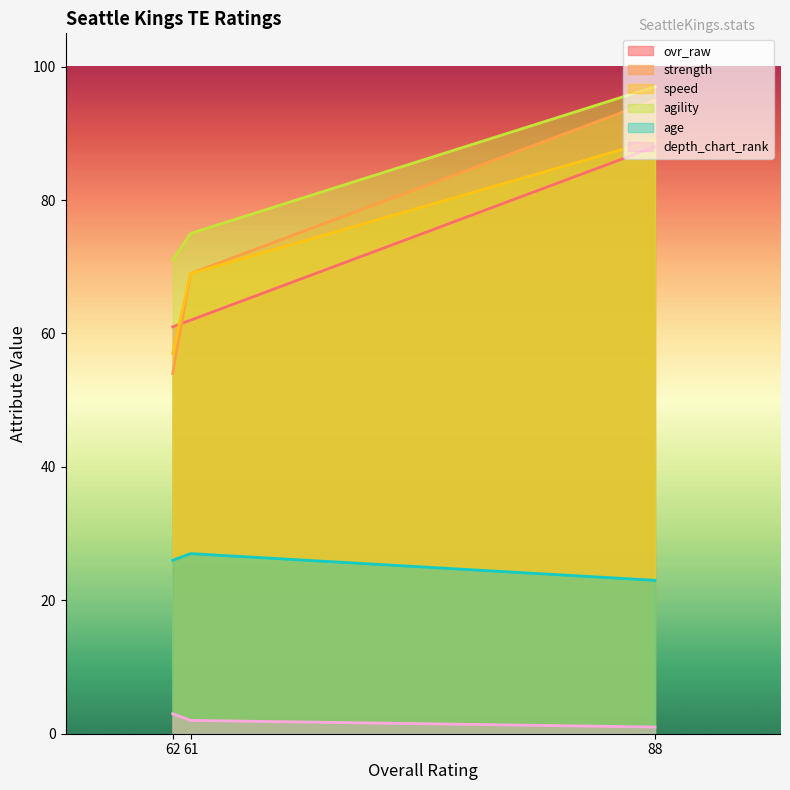

What is the difference between the maximum and second lowest values in the ovr_raw series?

26